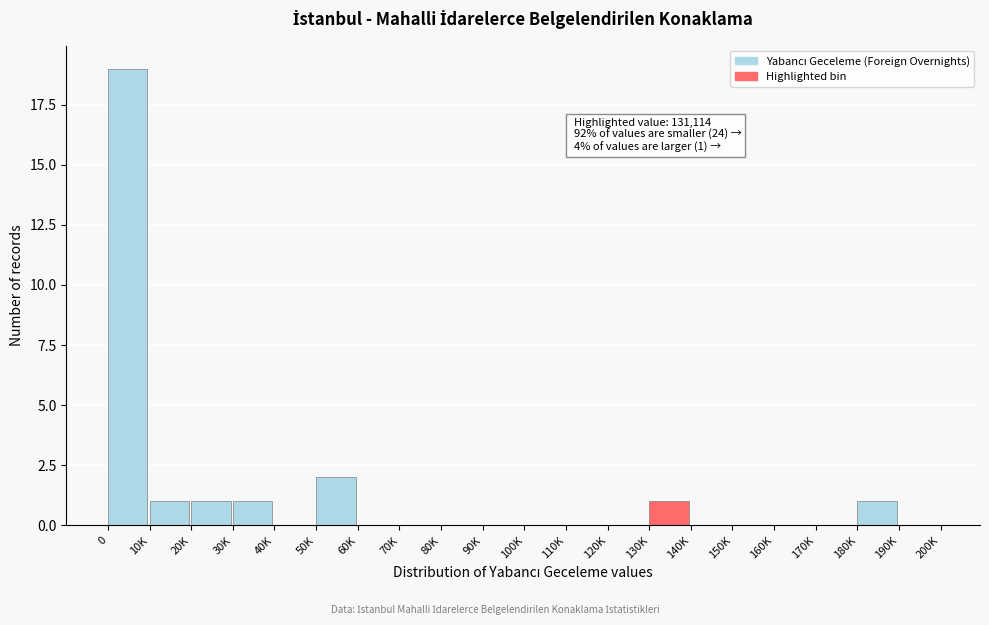

Reading left to right, what are all the values shown in this chart?

0=19	10K=1	20K=1	30K=1	40K=0	50K=2	60K=0	70K=0	80K=0	90K=0	100K=0	110K=0	120K=0	130K=1	140K=0	150K=0	160K=0	170K=0	180K=1	190K=0